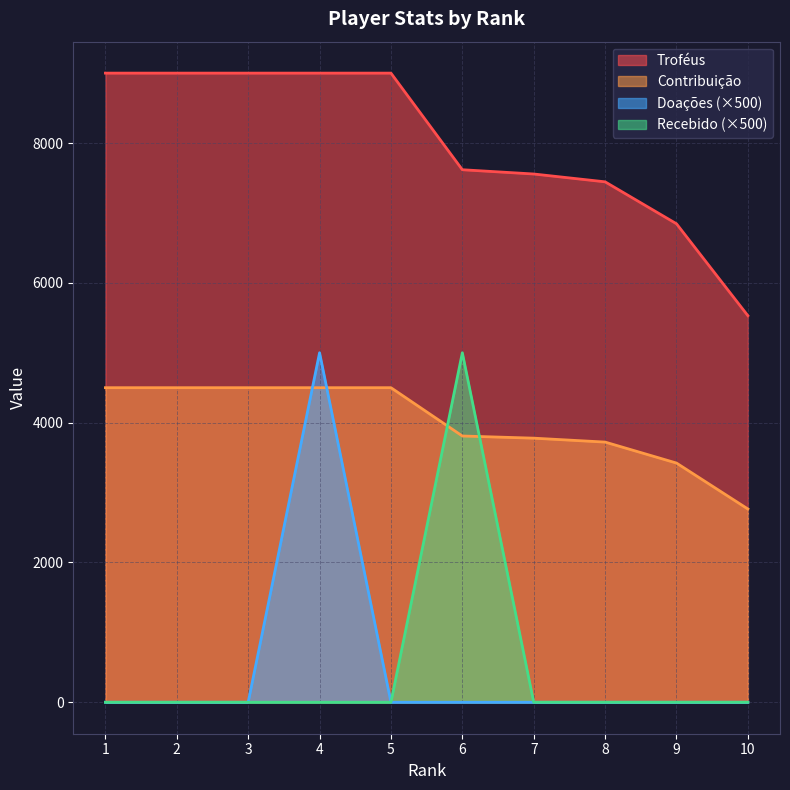

How many values in the Doações series exceed 0?

1